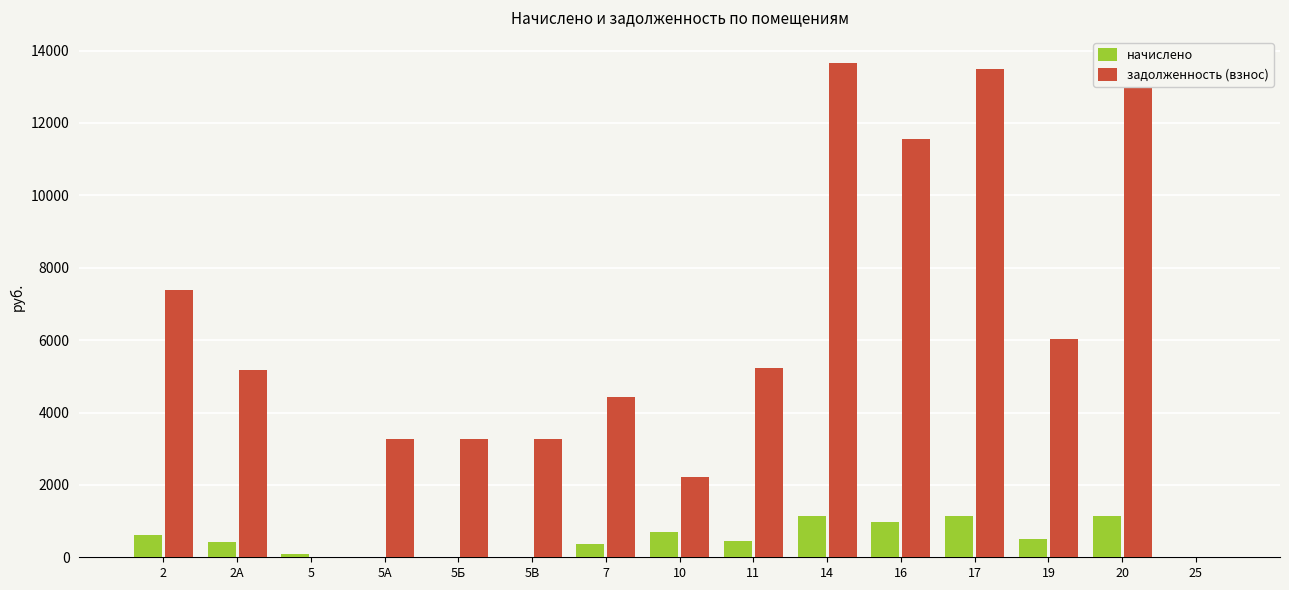

Which label corresponds to the smallest value in the chart?

25